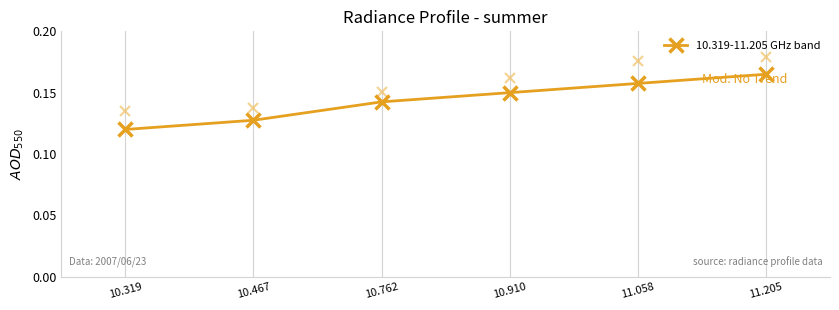

What is the label of the 5th point from the right?

10.467